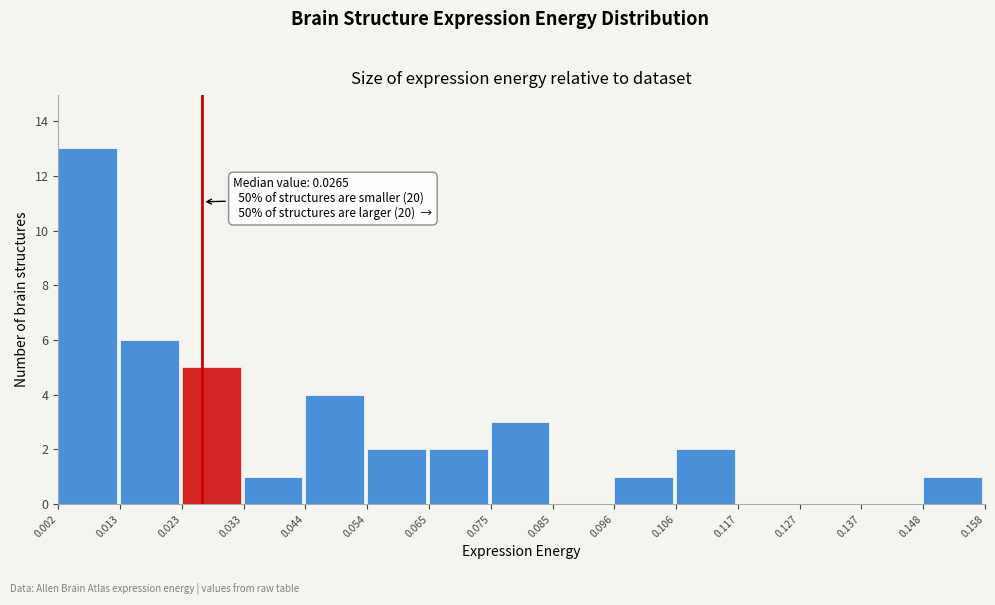

Which range on the x-axis has the tallest bar?

0.002 to 0.013